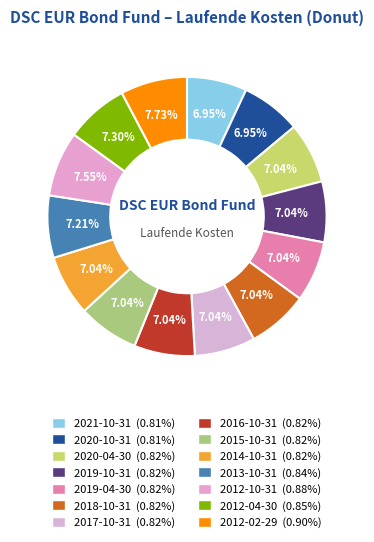

Count the number of slices in the pie.

14